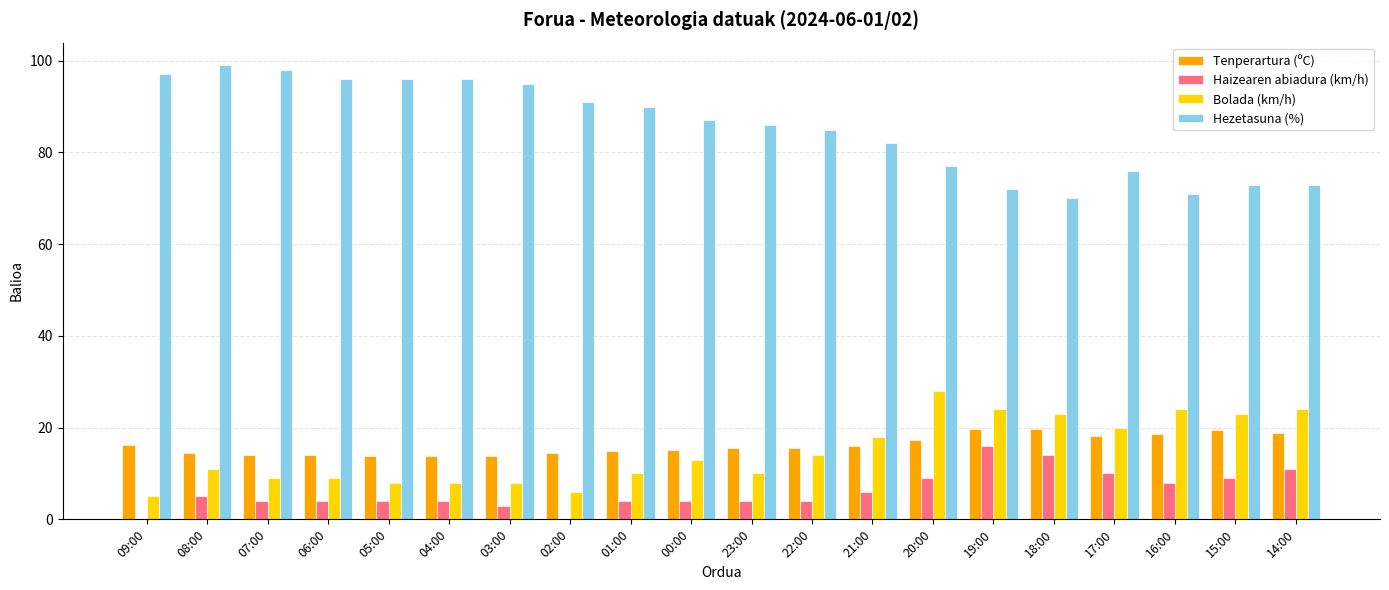

Count the number of categories in the chart.

20